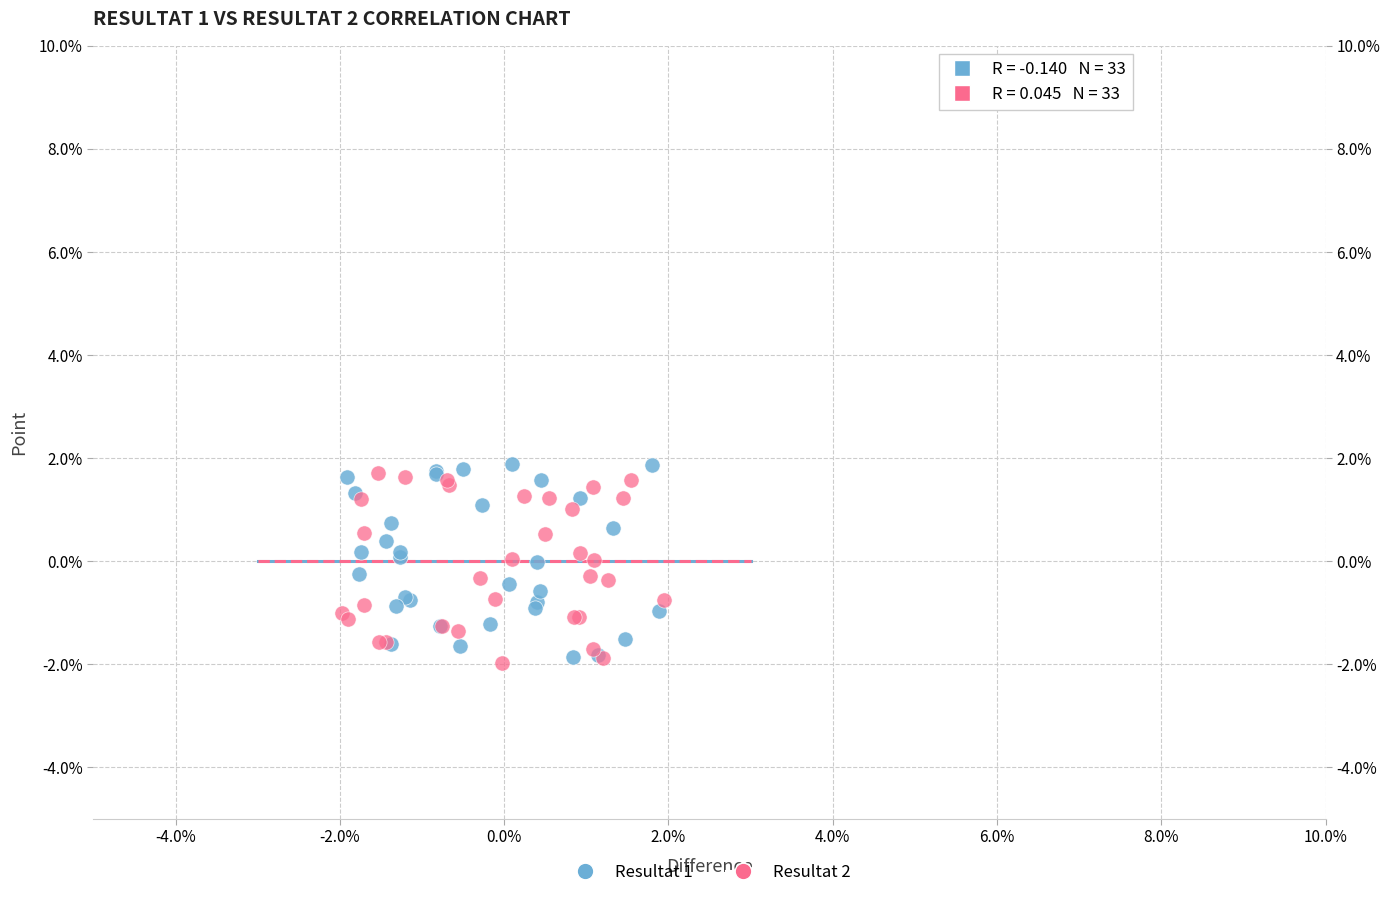

Which series reaches the maximum Y coordinate?

Resultat 1